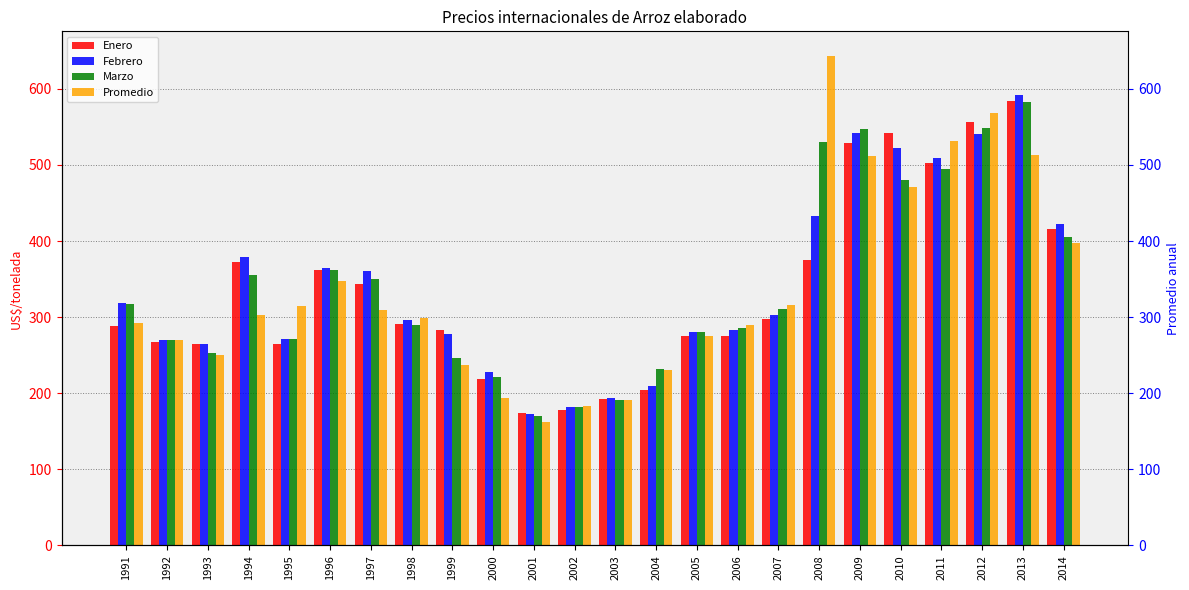

Reading left to right, transcribe all the data shown in this chart.

Enero: 1991=287.7	1992=267.9	1993=265.0	1994=372.4	1995=265.2	1996=361.8	1997=343.6	1998=291.4	1999=282.8	2000=219.3	2001=173.9	2002=177.4	2003=192.1	2004=204.4	2005=275.4	2006=275.1	2007=298.2	2008=374.5	2009=528.6	2010=541.9	2011=503.1	2012=556.5	2013=584.4	2014=416.4
Febrero: 1991=318.0	1992=270.0	1993=264.5	1994=378.5	1995=270.8	1996=365.0	1997=360.0	1998=296.5	1999=278.0	2000=227.9	2001=172.2	2002=182.0	2003=194.0	2004=209.0	2005=279.8	2006=283.2	2007=303.4	2008=432.8	2009=542.6	2010=522.2	2011=509.2	2012=540.6	2013=592.0	2014=422.9
Marzo: 1991=316.8	1992=270.0	1993=253.5	1994=355.9	1995=271.5	1996=361.7	1997=350.5	1998=290.0	1999=246.5	2000=221.3	2001=169.7	2002=181.6	2003=190.8	2004=232.5	2005=280.7	2006=286.3	2007=311.1	2008=529.7	2009=547.9	2010=480.6	2011=494.6	2012=548.3	2013=583.0	2014=404.7
Promedio: 1991=291.6	1992=269.4	1993=249.6	1994=302.3	1995=314.4	1996=346.9	1997=309.2	1998=298.9	1999=237.7	2000=193.5	2001=162.3	2002=183.2	2003=191.7	2004=231.1	2005=274.8	2006=290.1	2007=315.5	2008=643.4	2009=511.7	2010=470.4	2011=531.0	2012=567.9	2013=513.4	2014=397.5